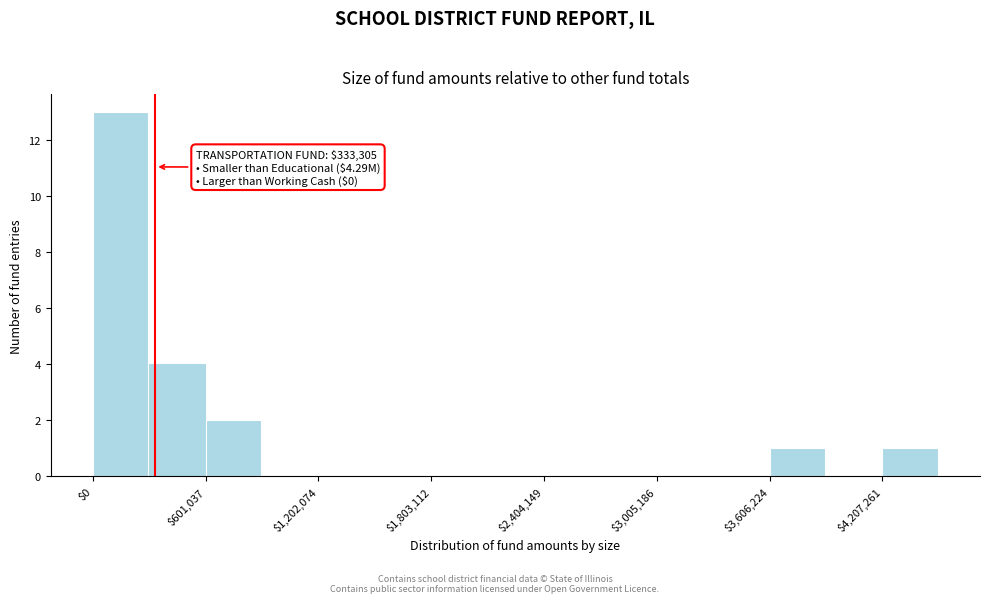

Read against the x-axis, roughly where is the centre of the tallest bar?

100000